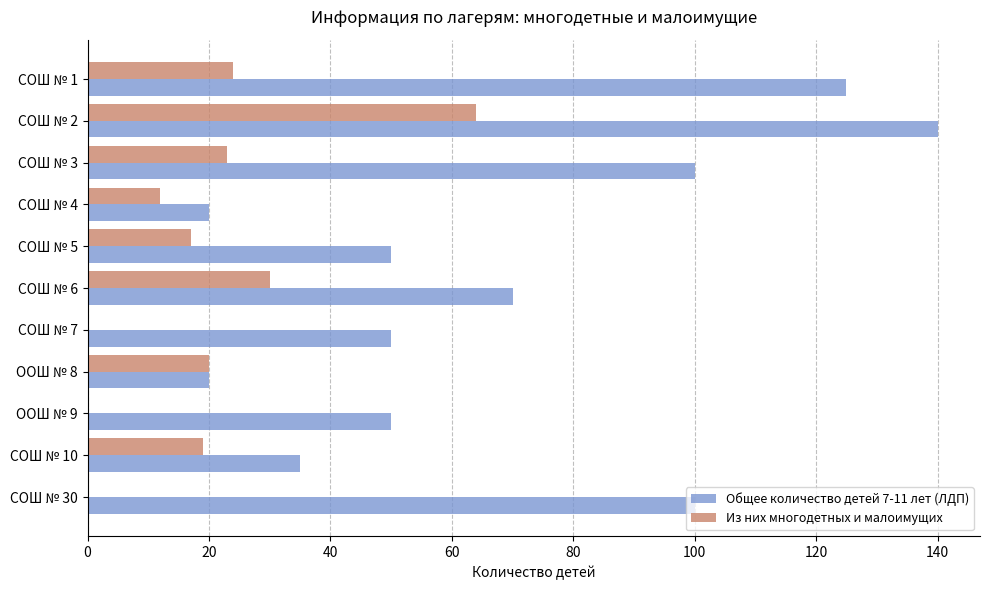

Where is Из них многодетных и малоимущих nearest to the value 32?

СОШ № 6